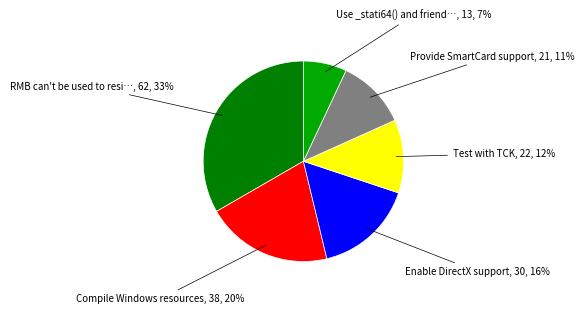

To the nearest percent, what is the average slice percentage?

17%